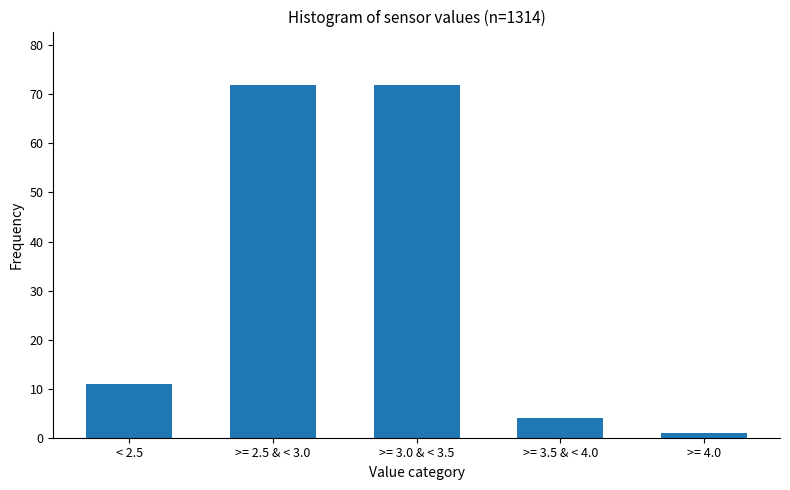

Reading left to right, transcribe all the data shown in this chart.

< 2.5=11	>= 2.5 & < 3.0=72	>= 3.0 & < 3.5=72	>= 3.5 & < 4.0=4	>= 4.0=1